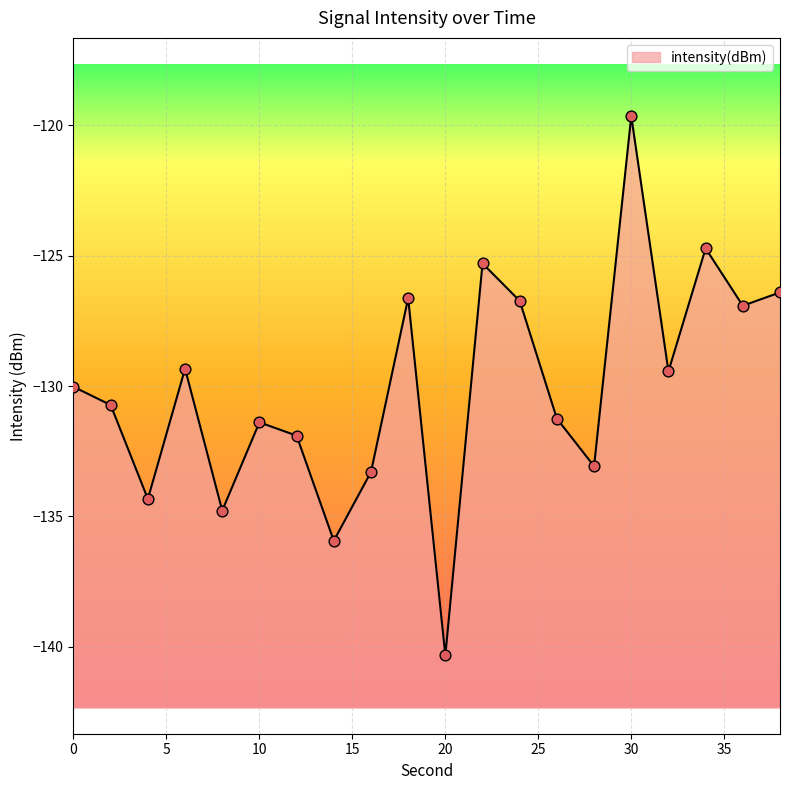

What is the change in value from 16 to 38?

+6.9